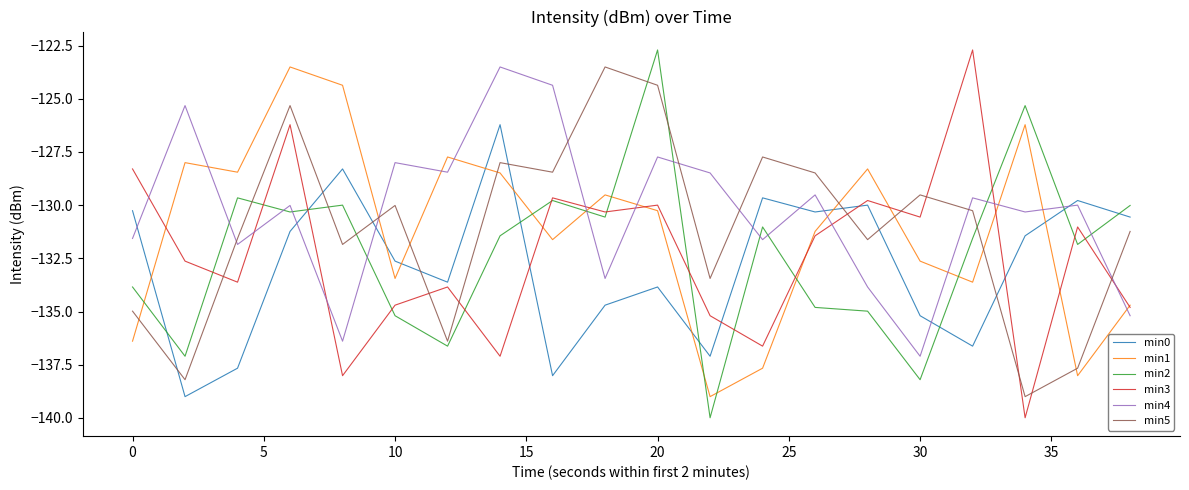

What is the maximum value for min5?

-123.5